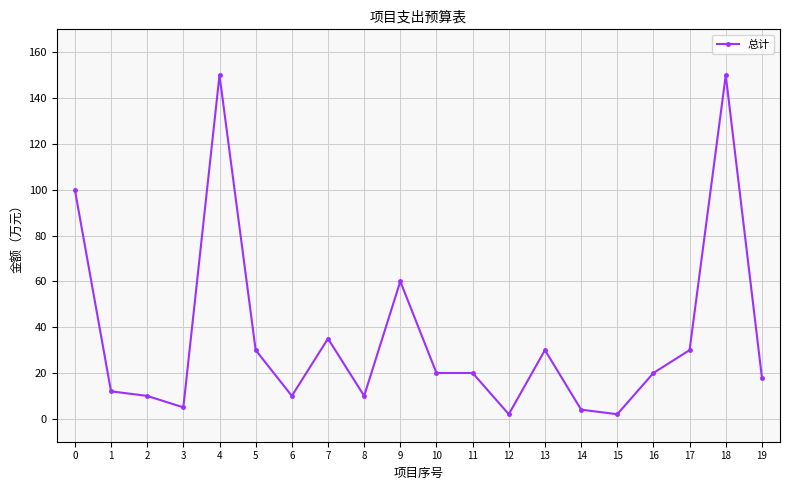

The value at 17 is 42. True or false?

False